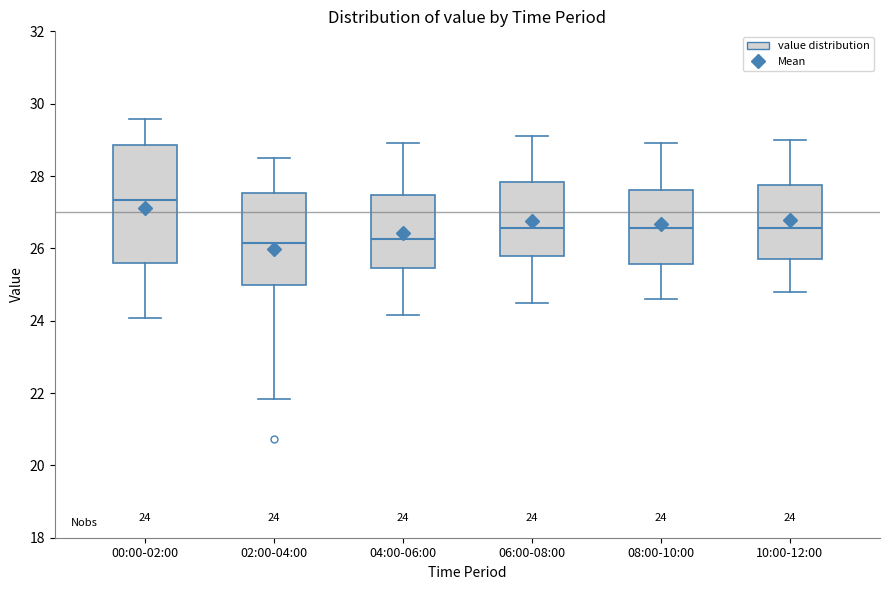

Comparing the boxes themselves (not the whiskers), which one is the tallest?

00:00-02:00